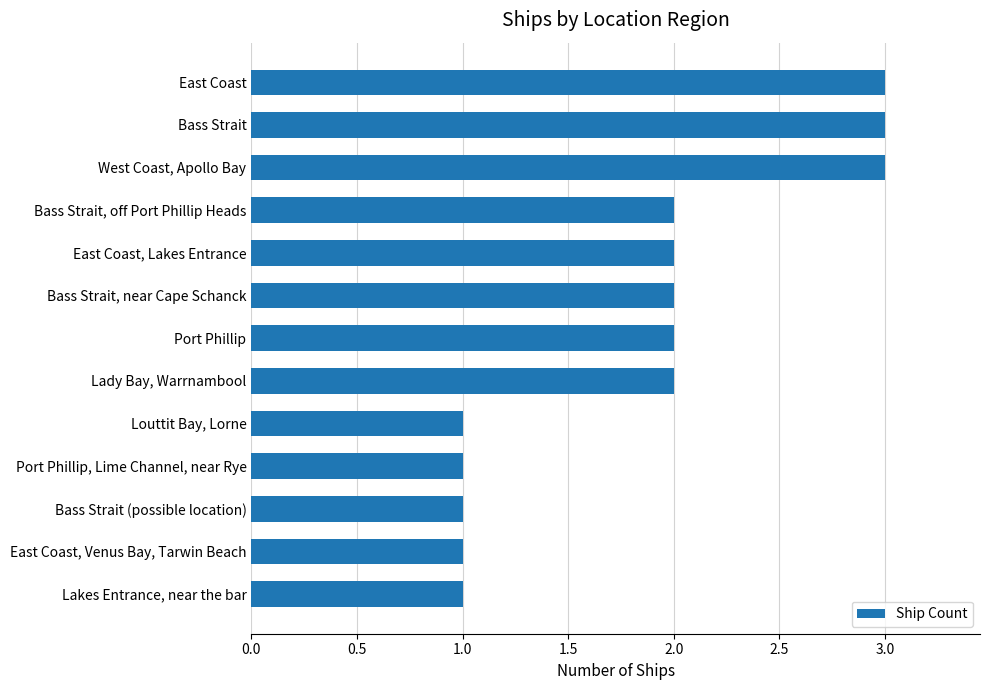

What is the maximum value shown in the chart?

3